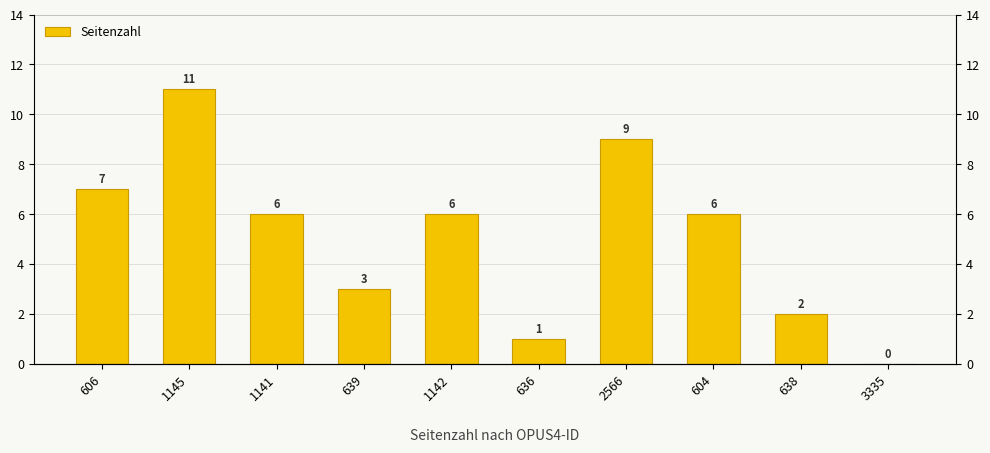

Reading left to right, extract all data points from this chart.

7	11	6	3	6	1	9	6	2	0